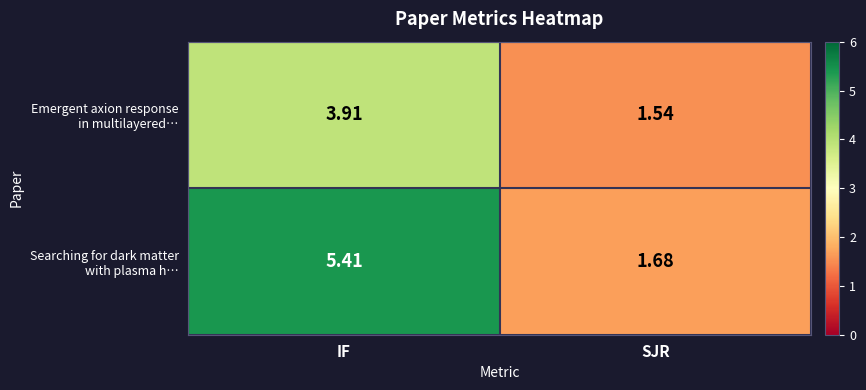

Count the number of data series in this chart.

2